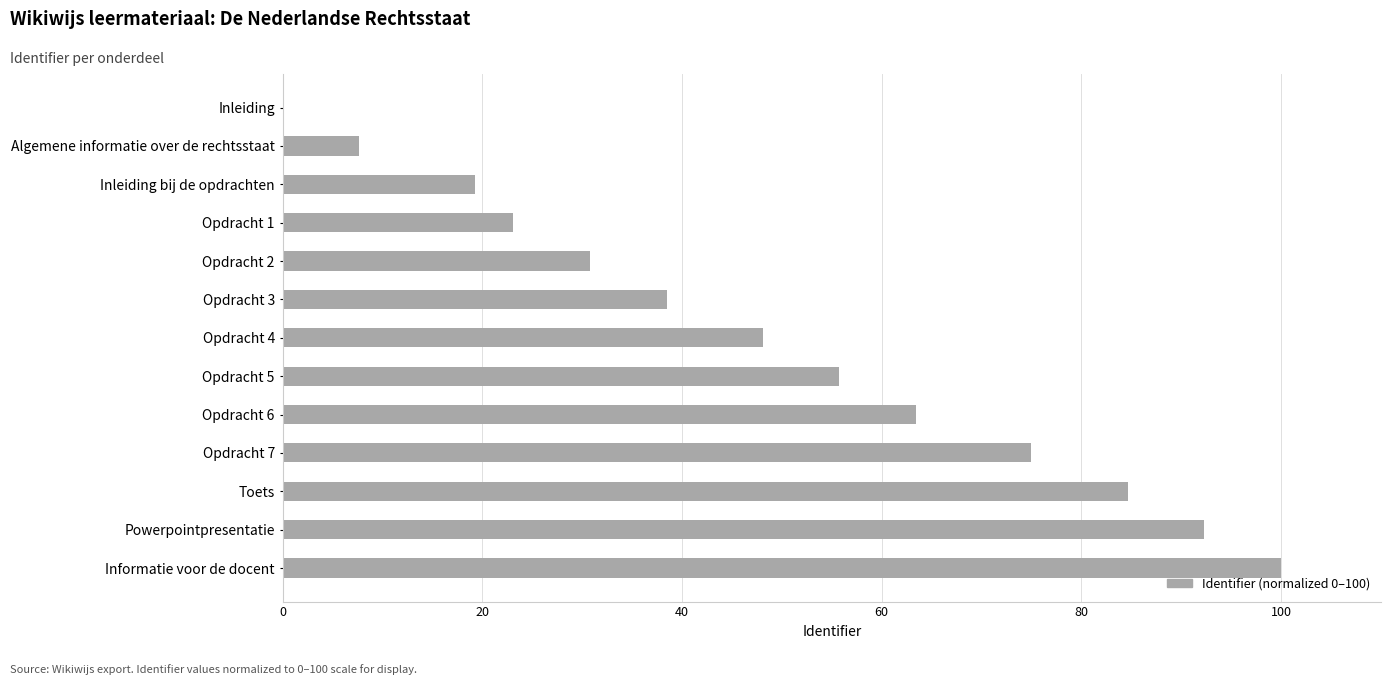

What is the change in value from Opdracht 1 to Opdracht 6?

+40.4